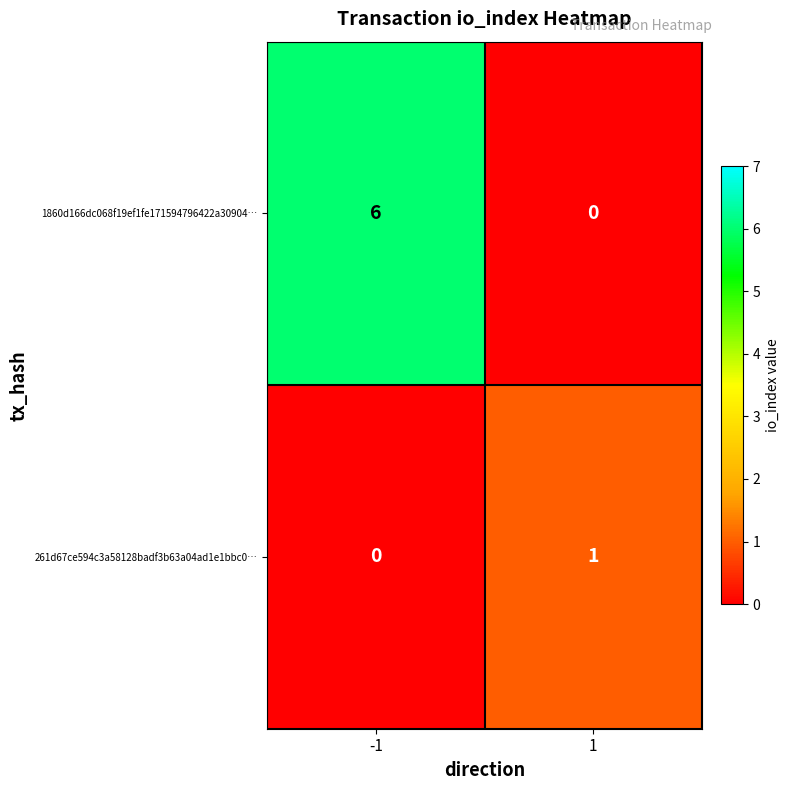

The value of 1860d166dc068f19ef1fe171594796422a30904… at -1 is 6. True or false?

True